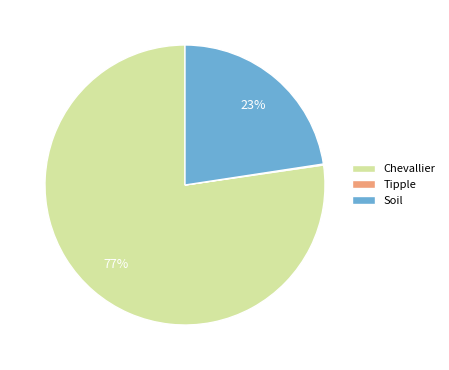

What is the largest slice in the pie chart?

Chevallier